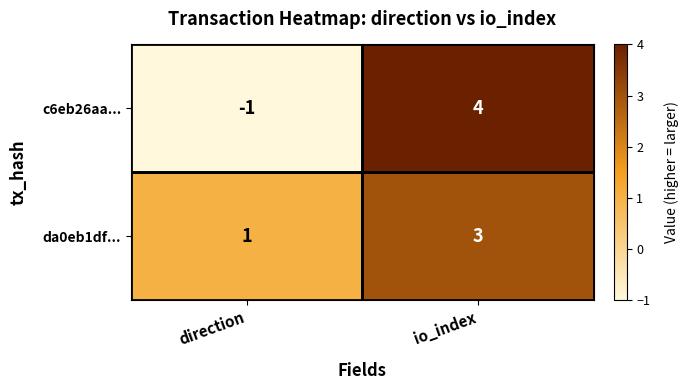

What is the maximum value shown in the chart?

4